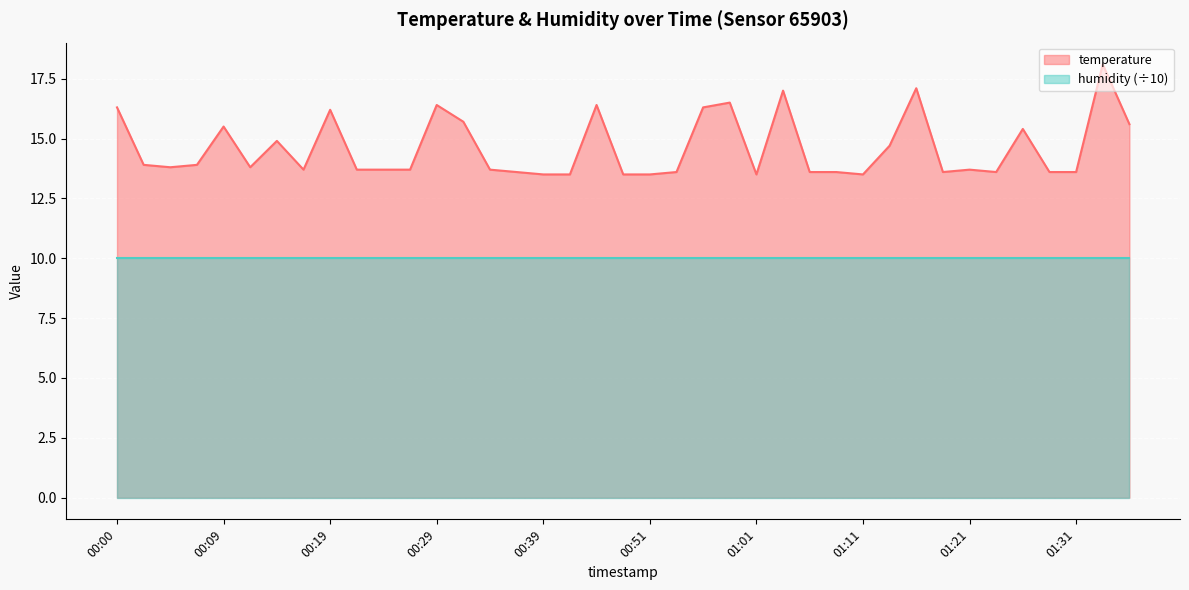

What is the label of the 7th point from the right?

01:21